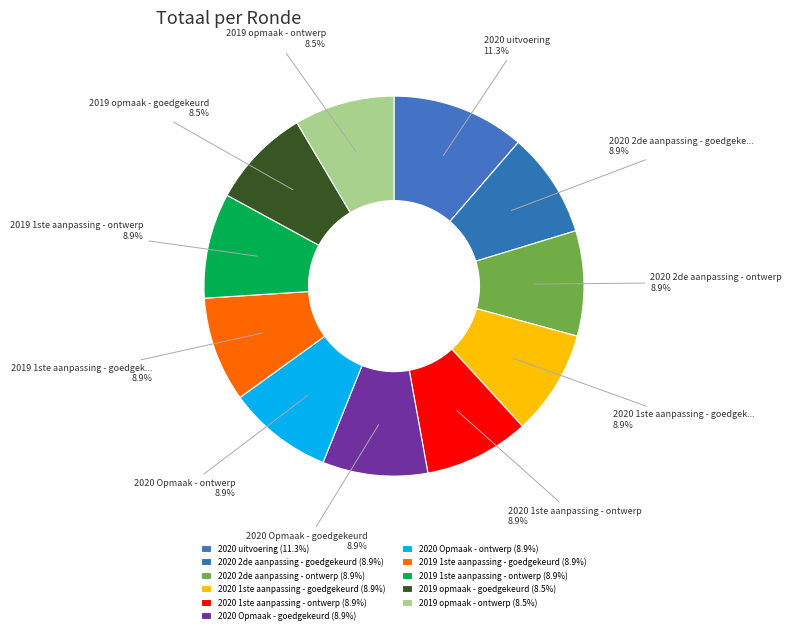

Does 2020 Opmaak - goedgekeurd represent more than half of the total?

No